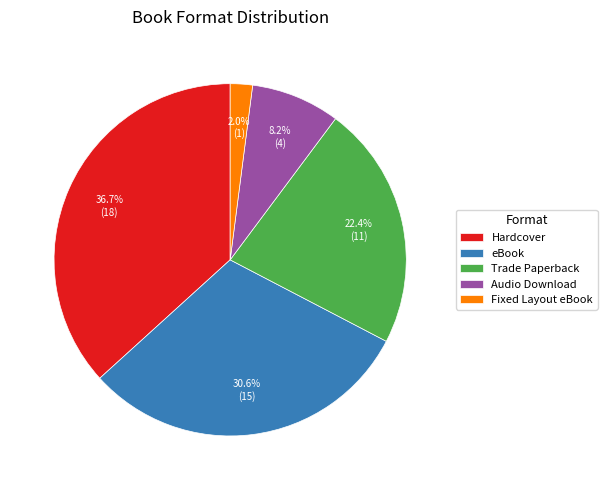

True or false: eBook accounts for 22% of the total.

False